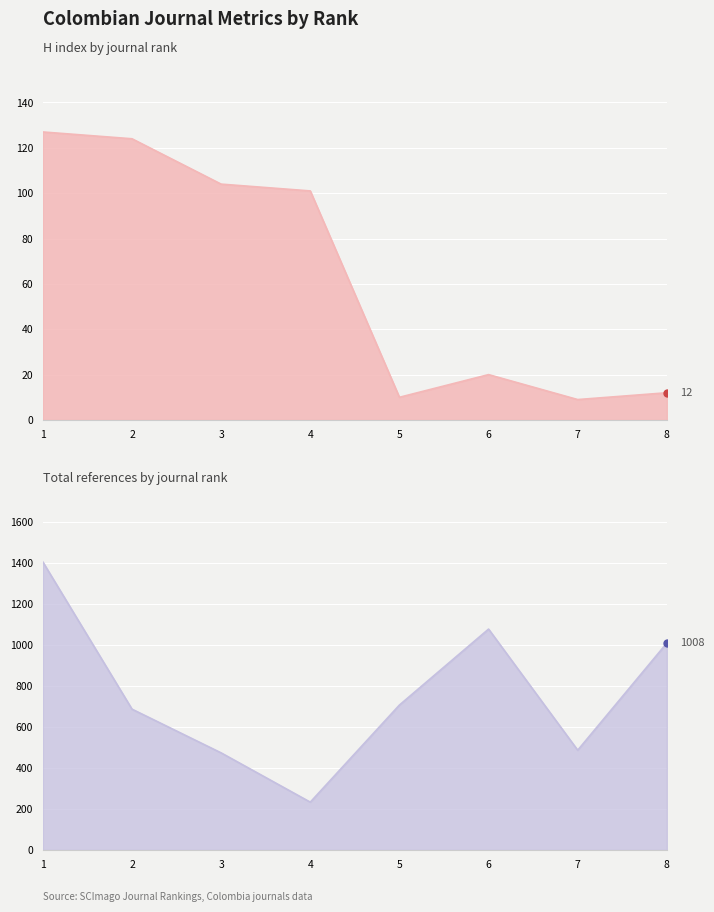

Which series has the widest spread of Y values?

Total Refs.